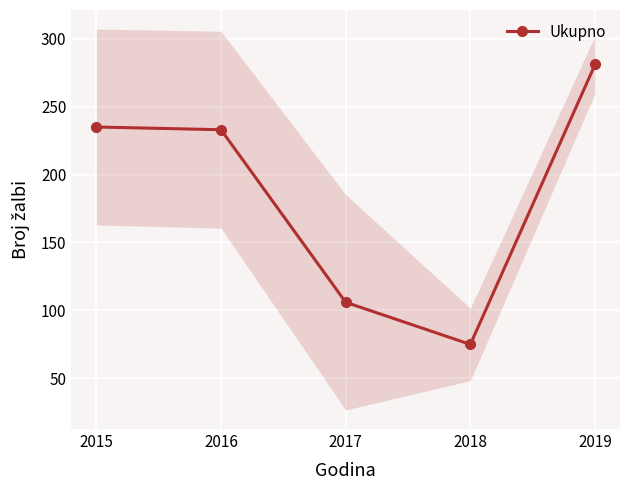

How many categories are shown in the chart?

5